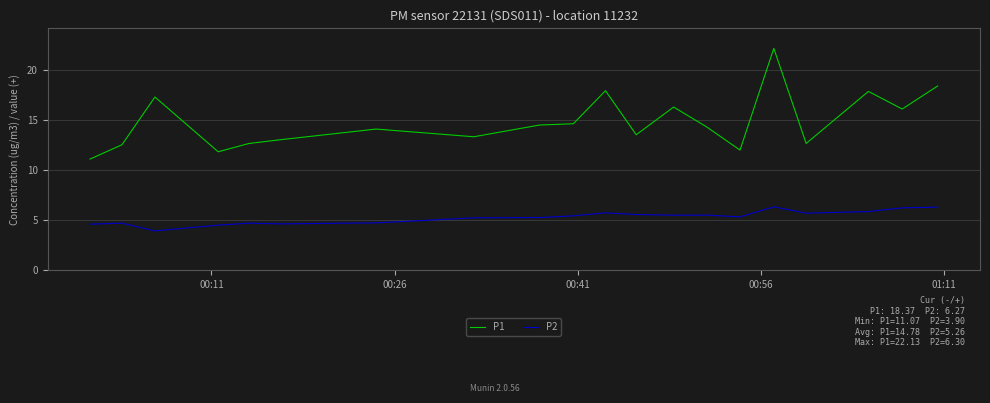

Count the number of categories in the chart.

20